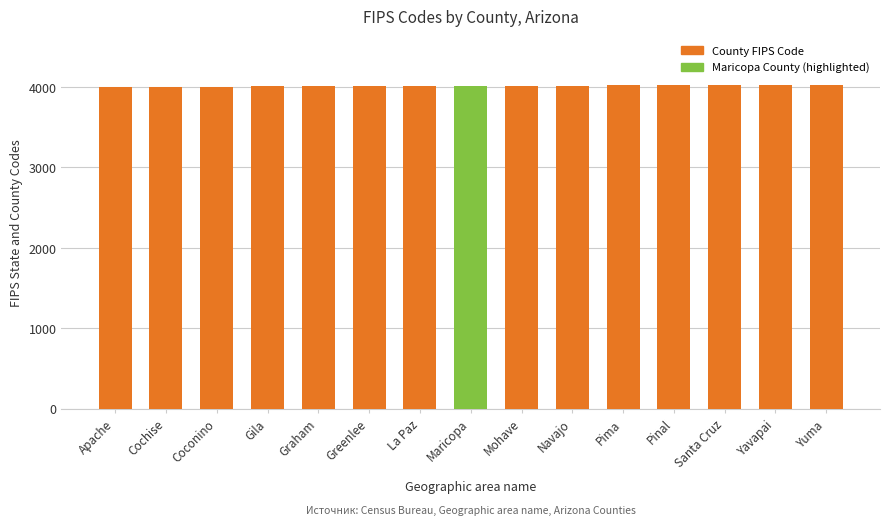

Are the bars horizontal?

No